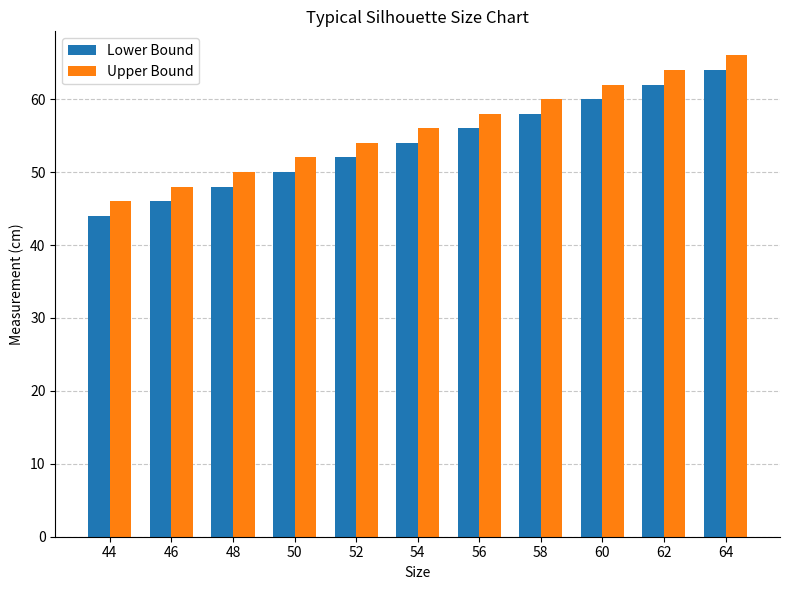

The Upper Bound series shows 33 at 58. True or false?

False